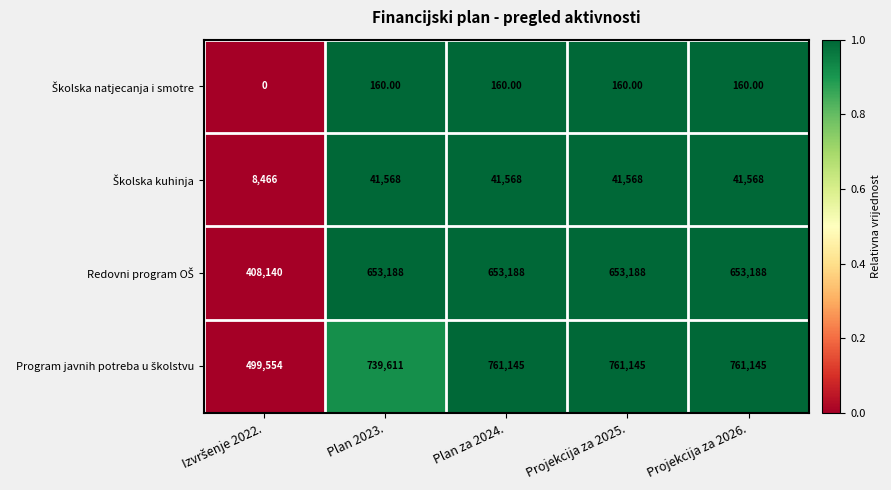

At how many categories does at least one series exceed 434535?

5